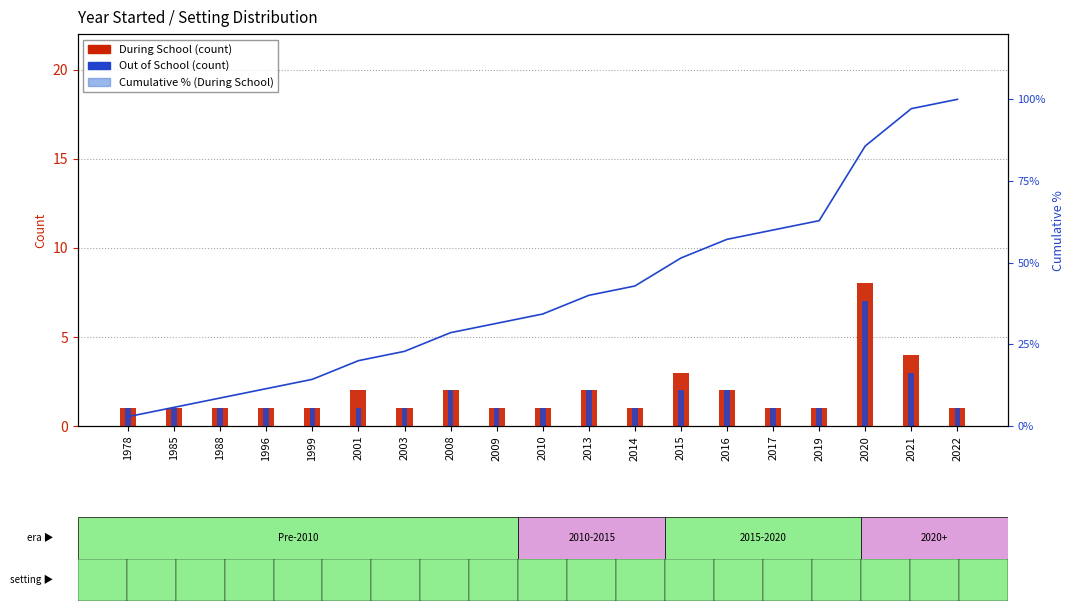

What is the minimum value shown in the chart?

1.0